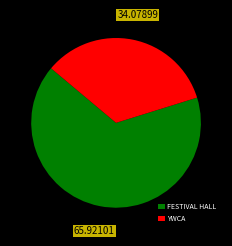

How many slices are in this pie chart?

2